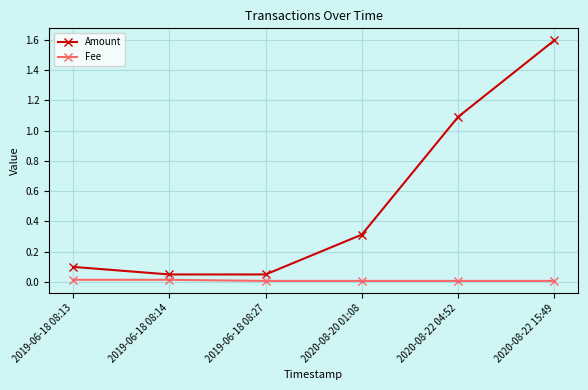

Which series has the largest range (max minus min)?

Amount